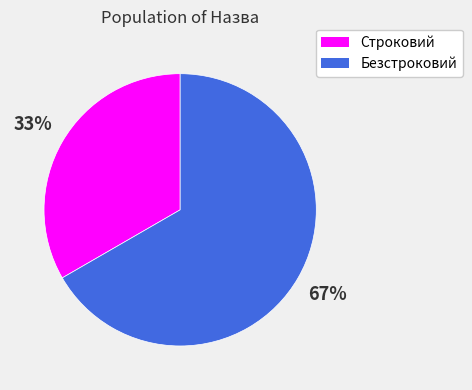

Do Строковий and Безстроковий together represent more than half of the pie?

Yes